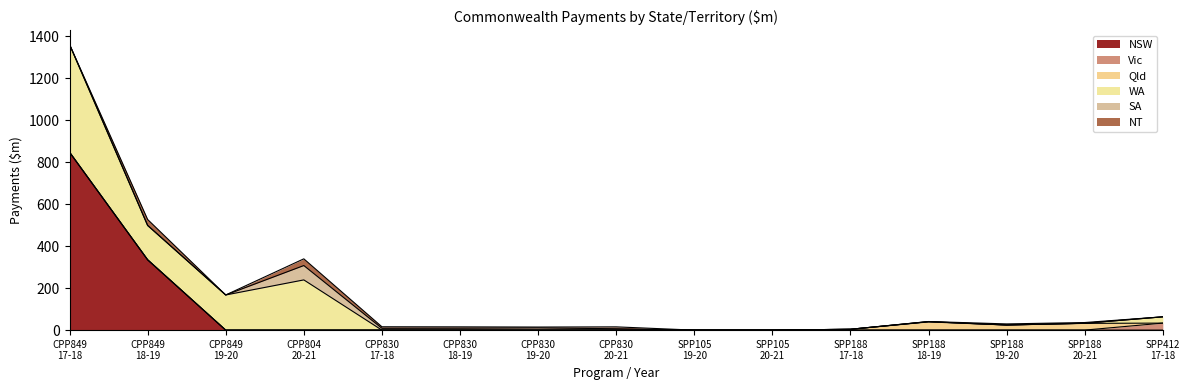

What is the maximum value shown in the chart?

847.8